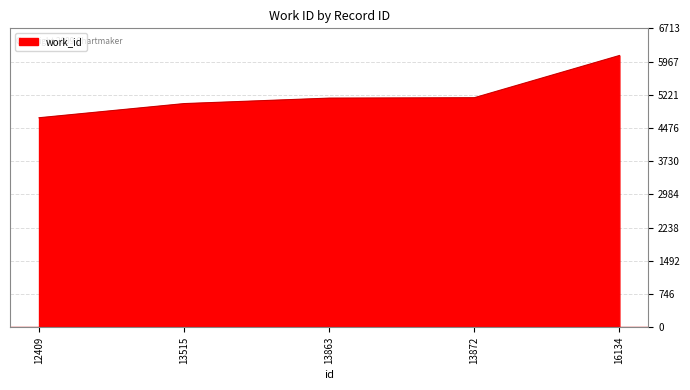

How many lines are shown in the chart?

1